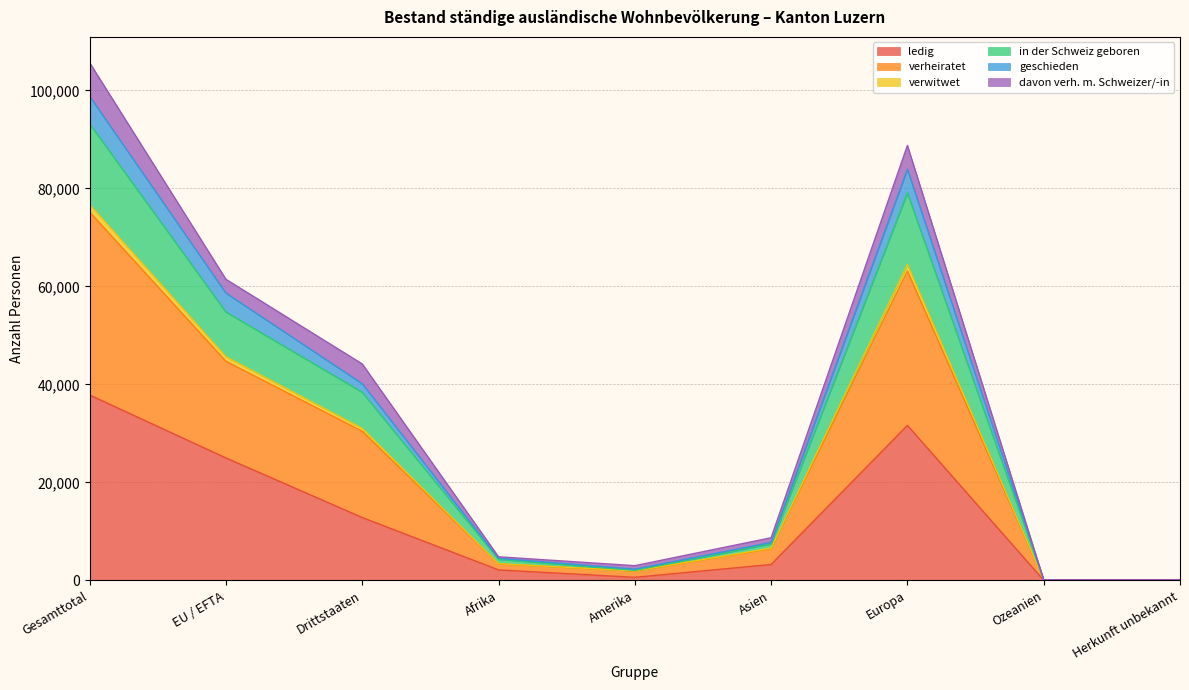

How many lines are shown in the chart?

6